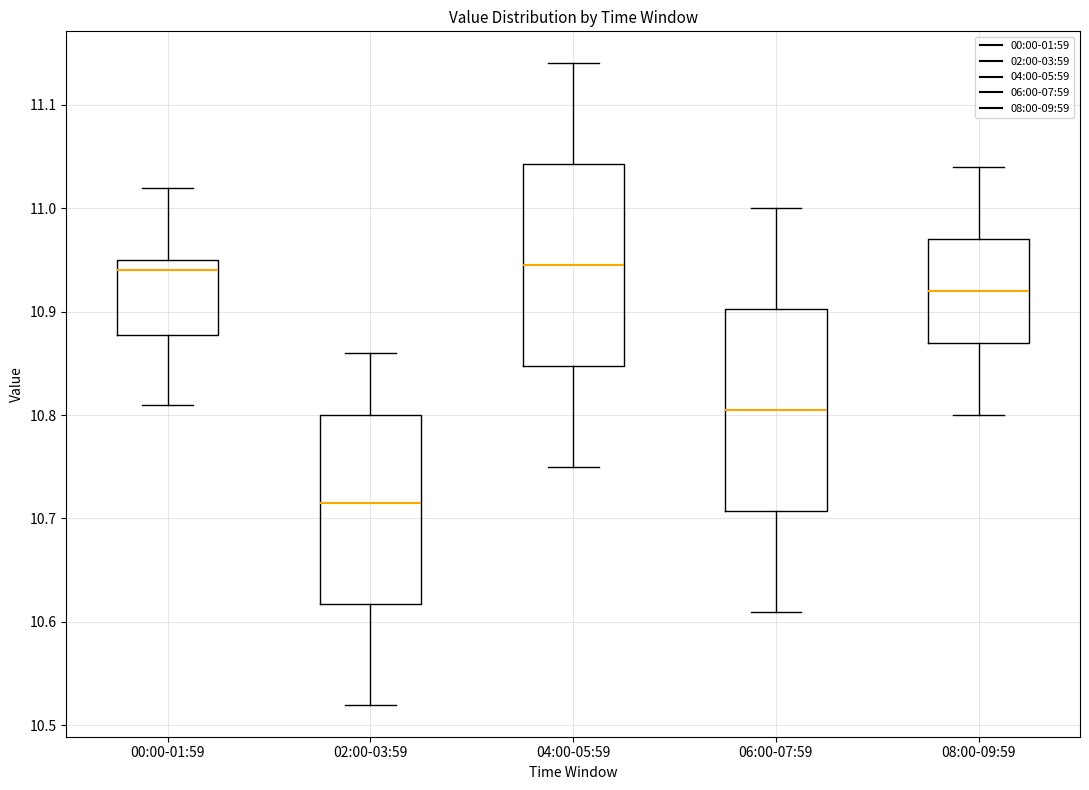

Reading left to right, transcribe this box plot: for each box, give where its median line is, the range the box spans, and where its two whiskers end, as read against the y-axis. The values are not printed on the chart, so give them approximately, as read against the axis.

00:00-01:59: median 10.94, box 10.88 to 10.95, whiskers 10.81 to 11.02
02:00-03:59: median 10.72, box 10.62 to 10.80, whiskers 10.52 to 10.86
04:00-05:59: median 10.95, box 10.85 to 11.04, whiskers 10.75 to 11.14
06:00-07:59: median 10.81, box 10.71 to 10.90, whiskers 10.61 to 11.00
08:00-09:59: median 10.92, box 10.87 to 10.97, whiskers 10.80 to 11.04